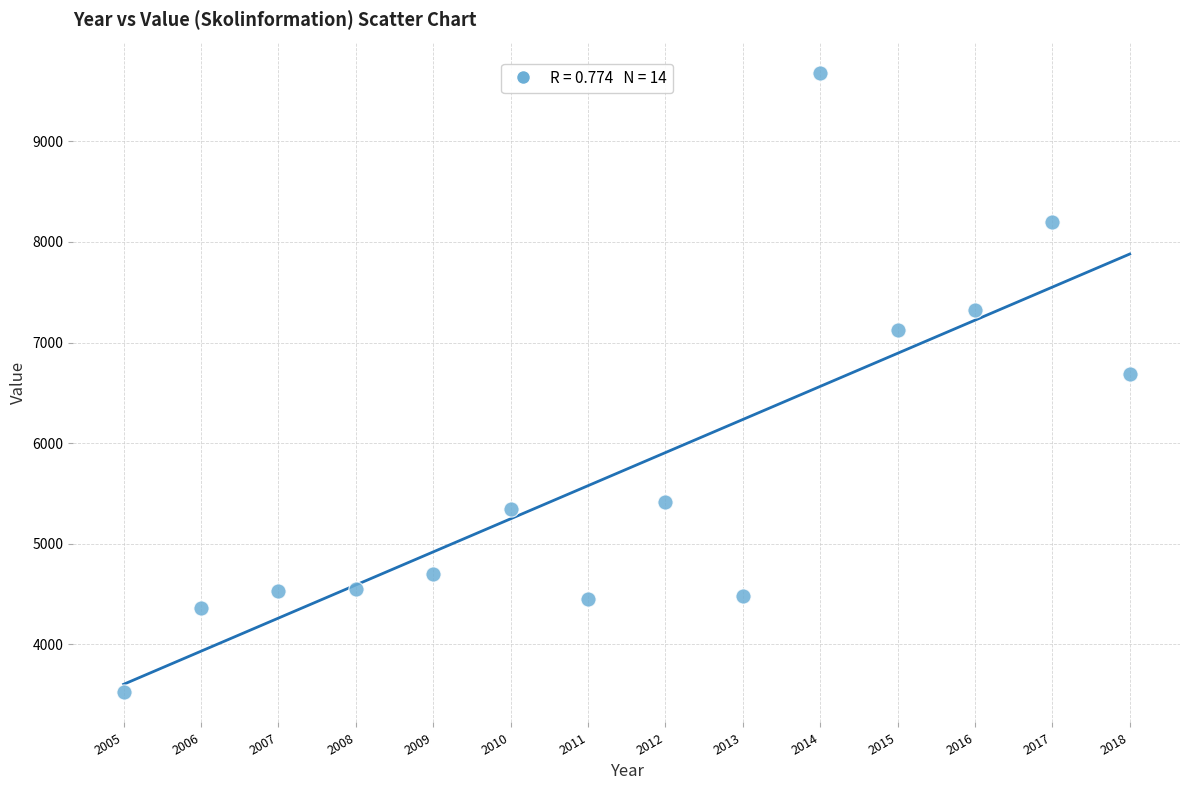

What Y value in the scatter plot is closest to 6602?

6687